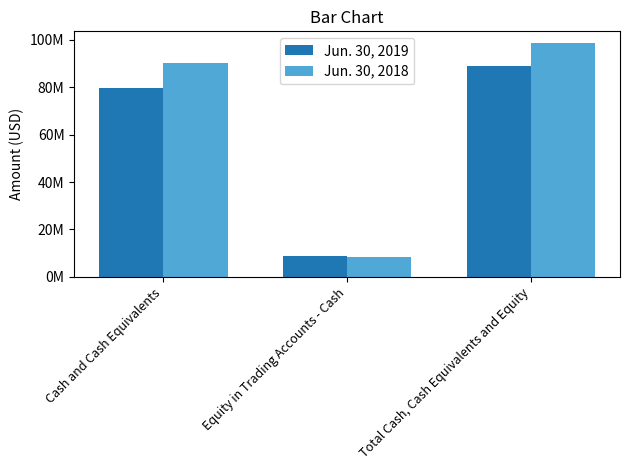

Reading right to left, what are all the values shown in this chart?

Jun. 30, 2019: 88855567	8976787	79878780
Jun. 30, 2018: 98672676	8492982	90179694